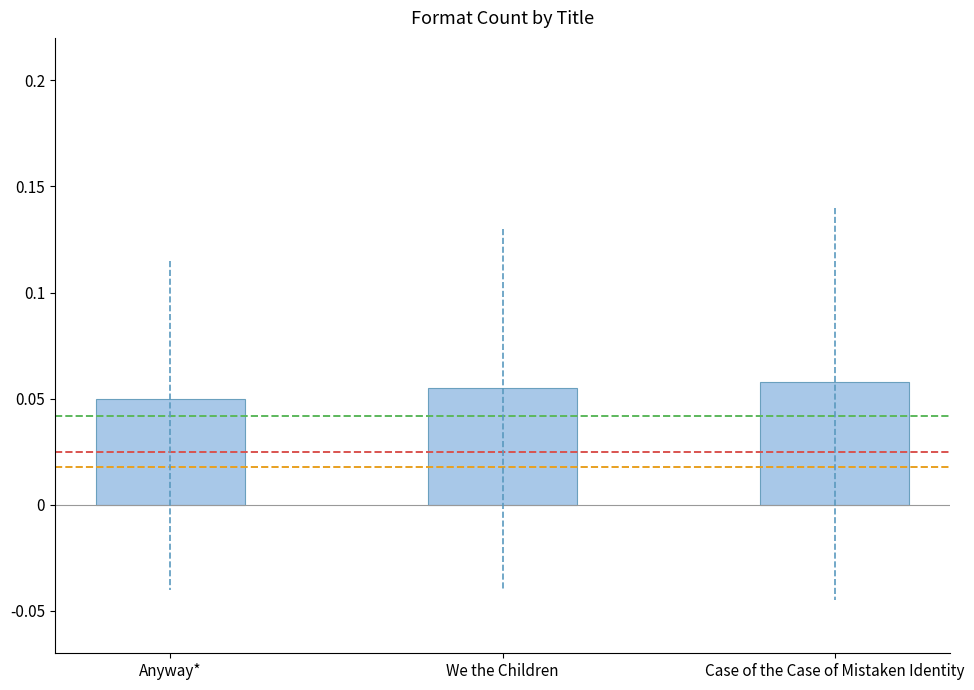

True or false: the data shows 0.0 at We the Children.

False